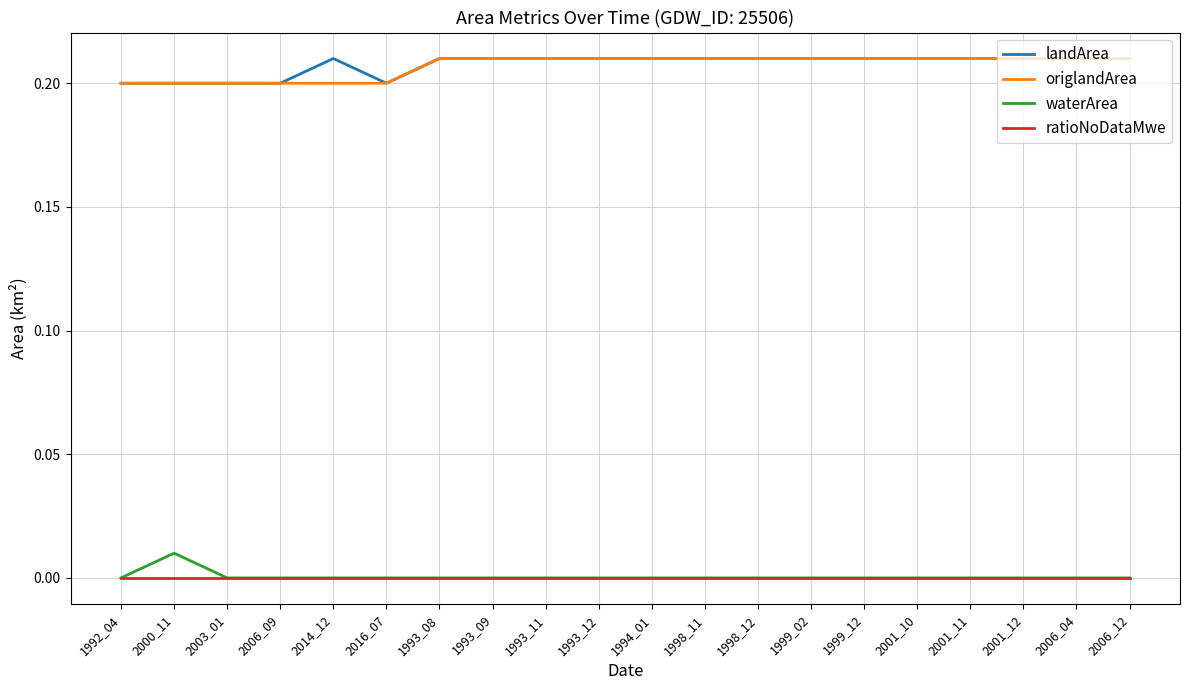

What are all the series names shown in the legend?

landArea, origlandArea, waterArea, ratioNoDataMwe